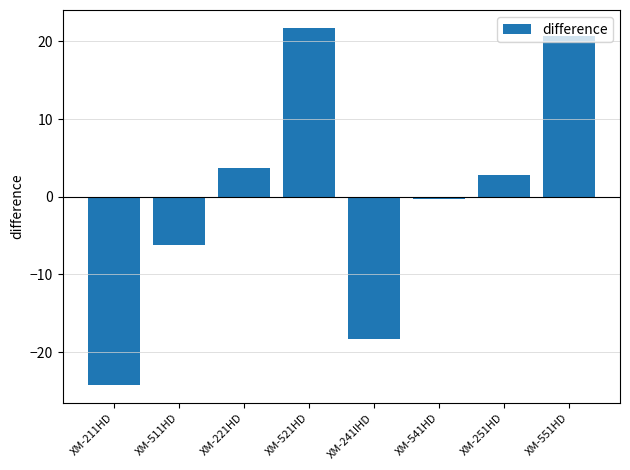

At which category does the chart reach its minimum across all series?

XM-211HD